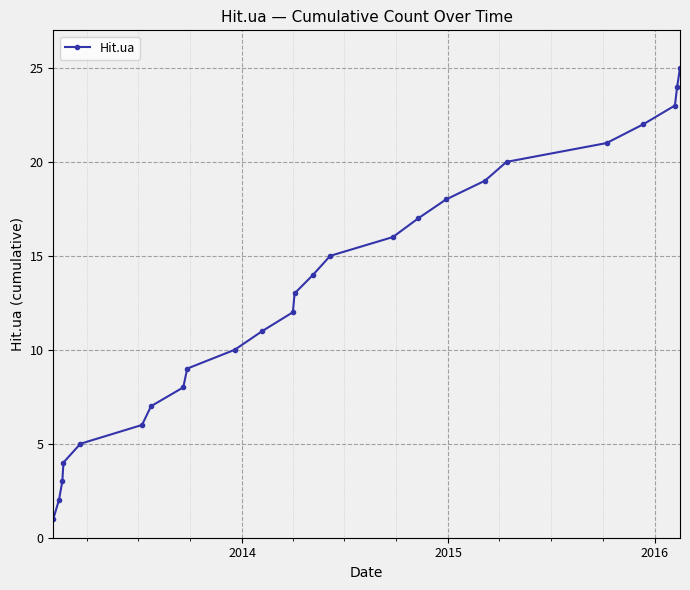

What is the average value?

13